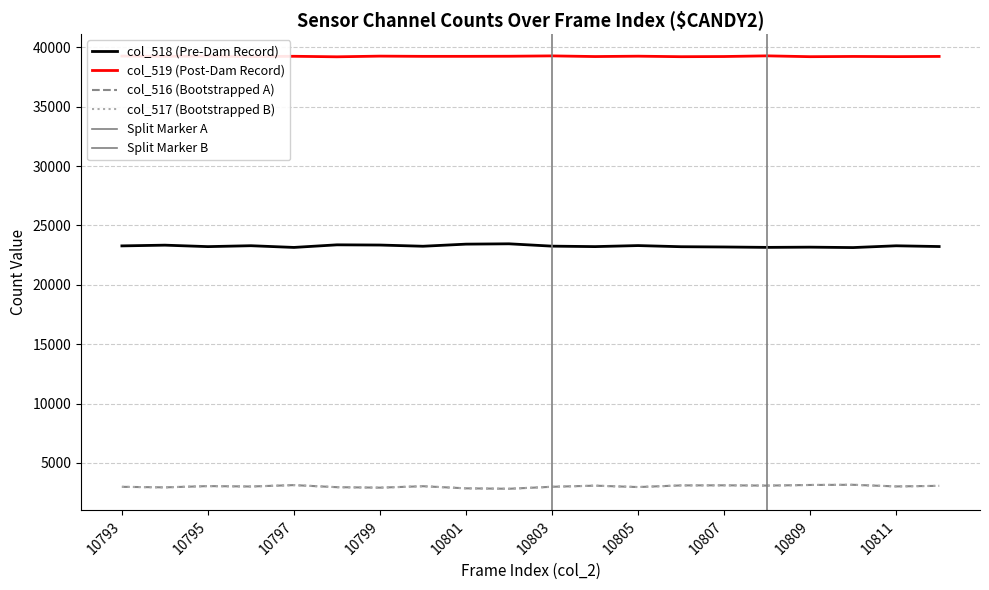

Reading left to right, extract all data points from this chart.

col_518: 10793=23282	10794=23343	10795=23220	10796=23296	10797=23152	10798=23371	10799=23353	10800=23252	10801=23429	10802=23457	10803=23260	10804=23221	10805=23308	10806=23212	10807=23190	10808=23156	10809=23175	10810=23140	10811=23290	10812=23227
col_519: 10793=39274	10794=39257	10795=39273	10796=39231	10797=39258	10798=39214	10799=39271	10800=39252	10801=39253	10802=39261	10803=39291	10804=39236	10805=39266	10806=39223	10807=39238	10808=39294	10809=39224	10810=39244	10811=39230	10812=39245
col_516: 10793=2979	10794=2935	10795=3042	10796=3008	10797=3125	10798=2950	10799=2911	10800=3031	10801=2853	10802=2817	10803=2984	10804=3078	10805=2961	10806=3100	10807=3107	10808=3085	10809=3136	10810=3151	10811=3015	10812=3063
col_517: 10793=2979	10794=2935	10795=3042	10796=3007	10797=3125	10798=2950	10799=2910	10800=3031	10801=2853	10802=2816	10803=2984	10804=3077	10805=2961	10806=3099	10807=3106	10808=3084	10809=3136	10810=3151	10811=3013	10812=3063